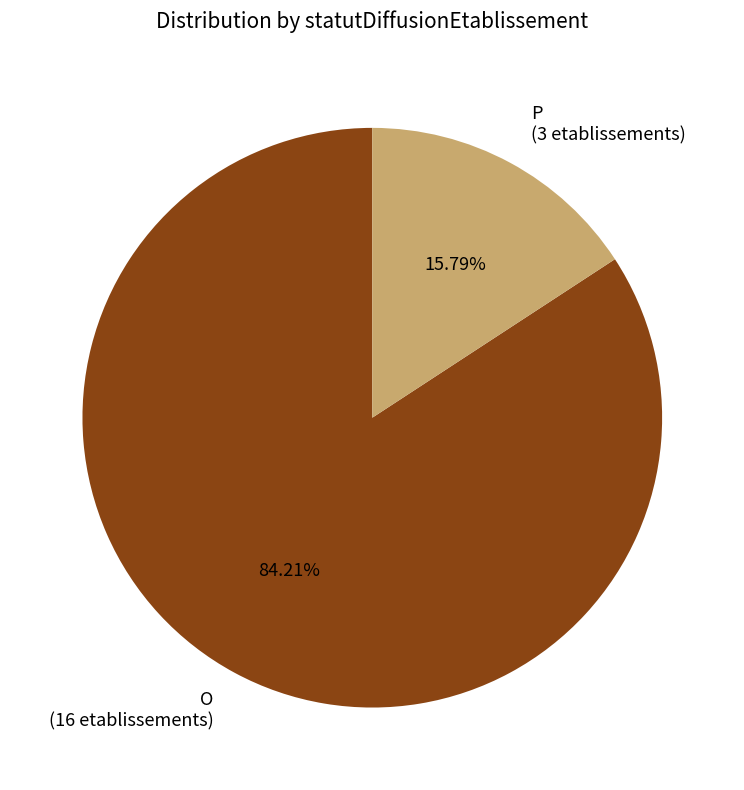

Does P account for over 50% of the chart?

No